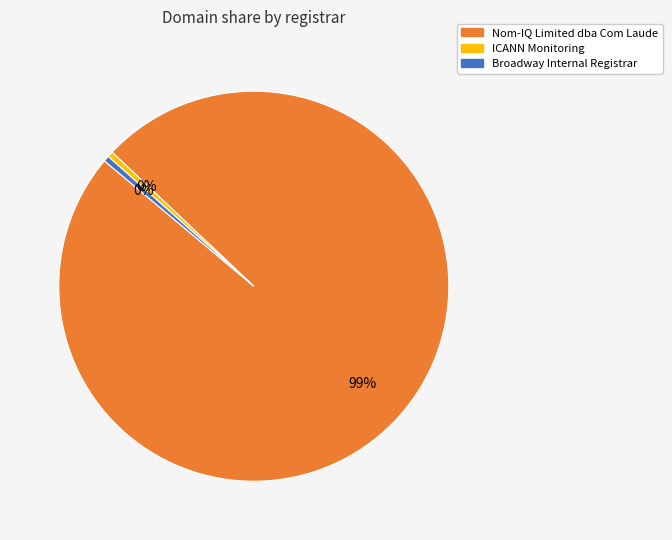

Which slice is the largest?

Nom-IQ Limited dba Com Laude